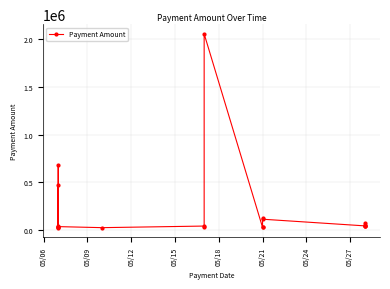

Reading left to right, transcribe all the data shown in this chart.

35069.8	470000.0	30673.6	26337.2	38578.2	682362.0	36516.0	25623.0	42379.7	29746.5	2058029.6	29042.4	27337.2	128700.0	114267.0	44447.0	43356.7	40564.9	79412.0	52500.0